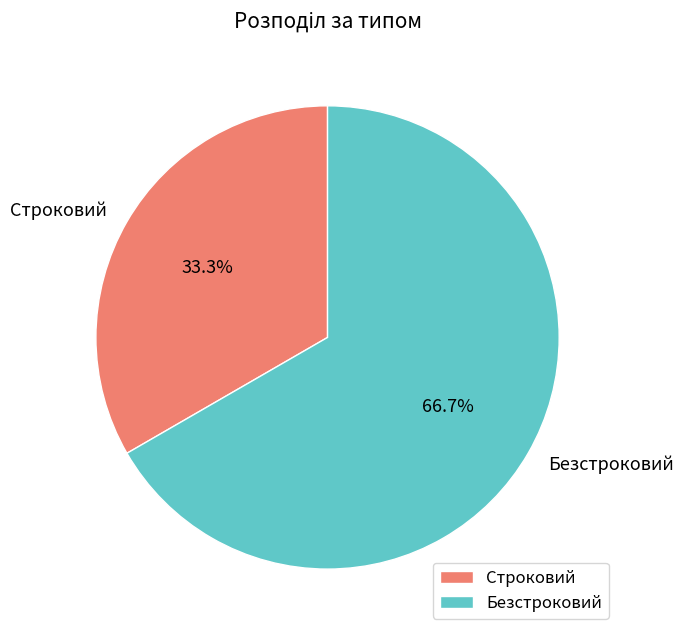

Which has a higher value, Строковий or Безстроковий?

Безстроковий